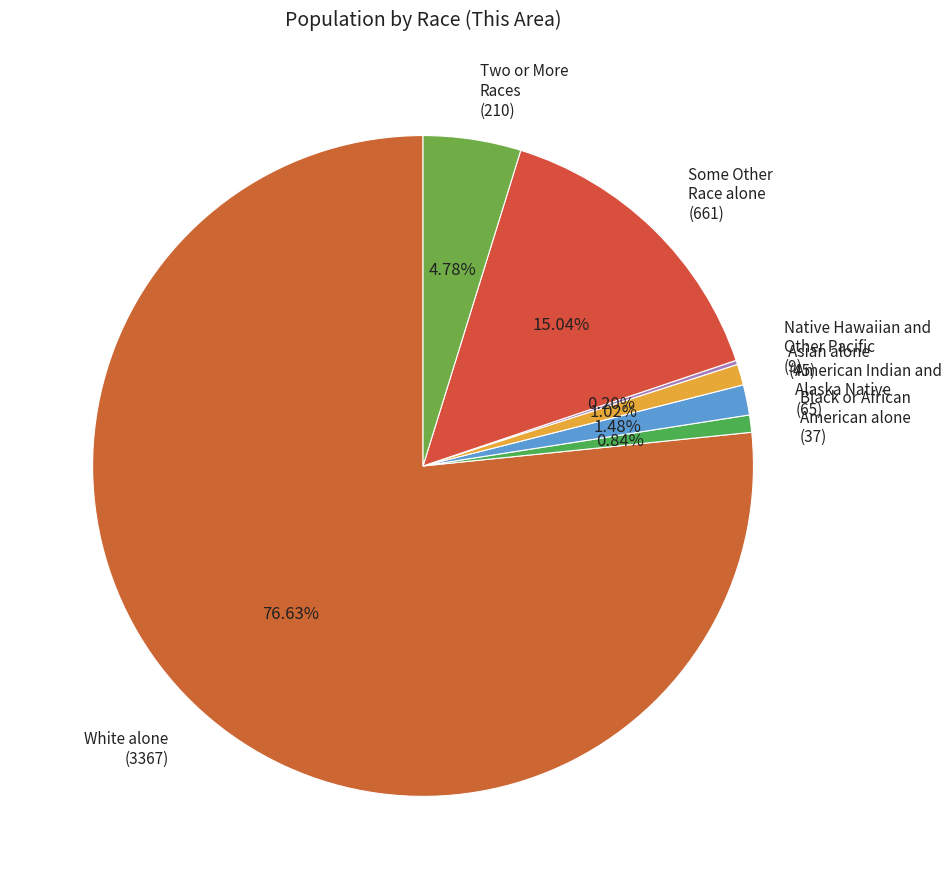

Do Black or African American alone (37) and Asian alone (45) together represent more than half of the pie?

No